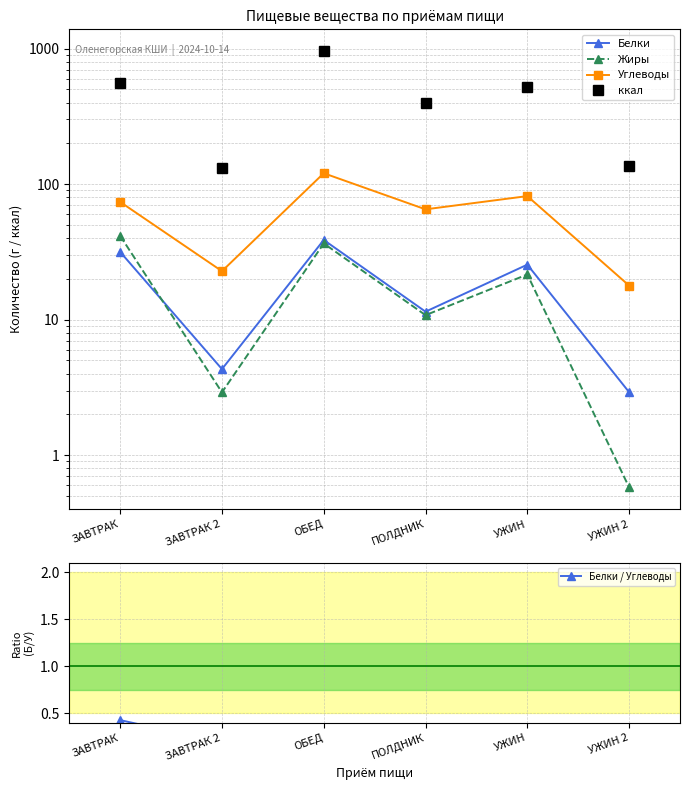

Does the chart display data point markers on the line(s)?

Yes